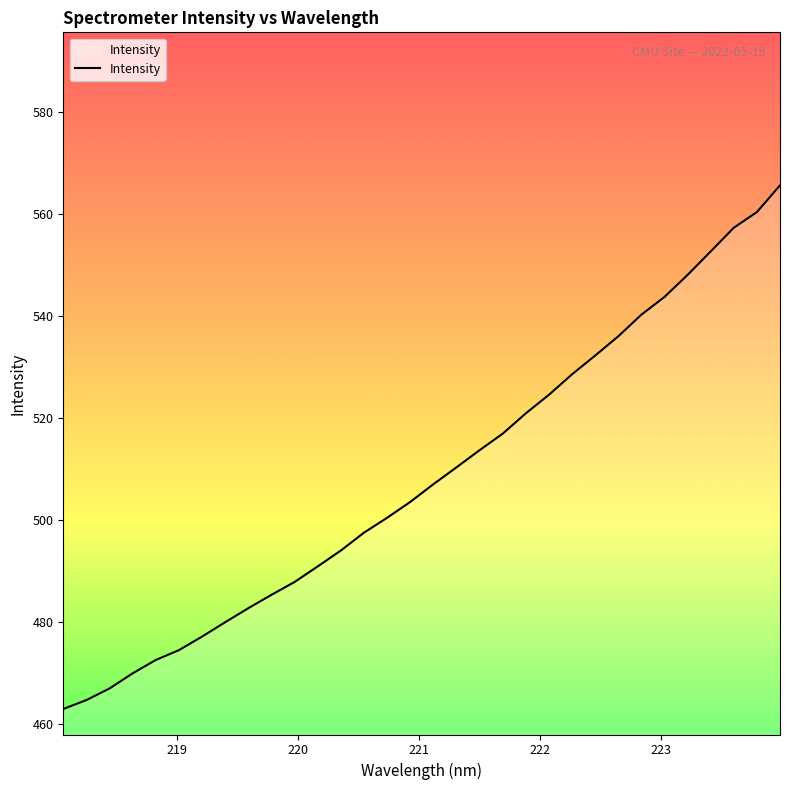

How many lines are shown in the chart?

1